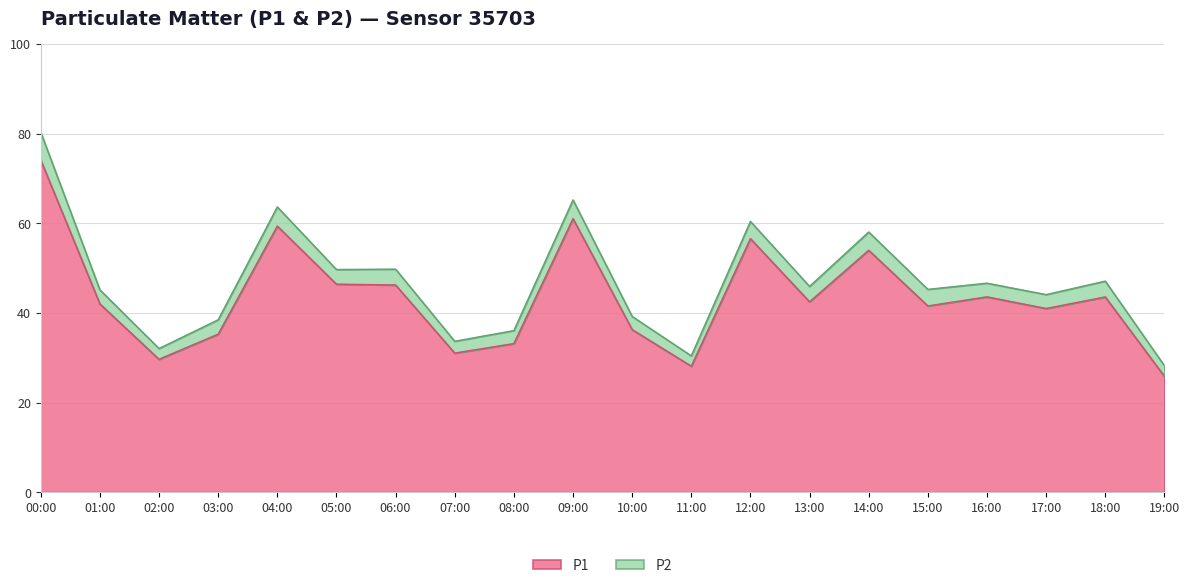

What is the change in value from 01:00 to 17:00?

-1.0